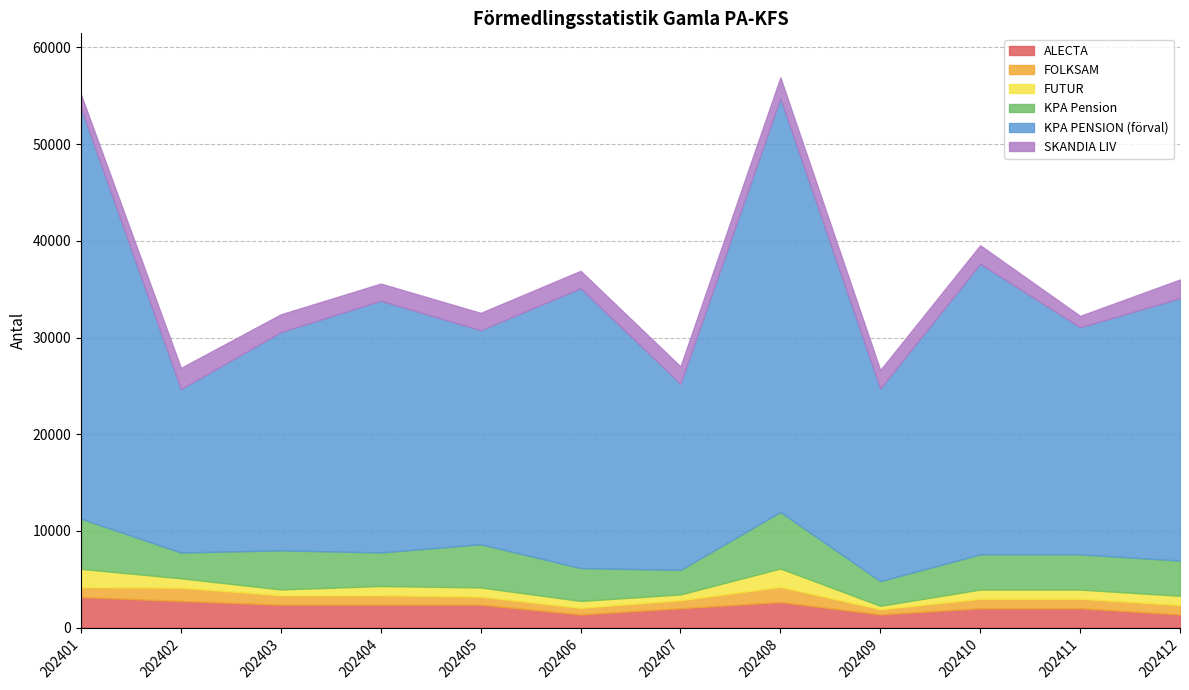

Reading left to right, what are all the values shown in this chart?

ALECTA: 202401=3158	202402=2756	202403=2371	202404=2371	202405=2371	202406=1362	202407=2003	202408=2644	202409=1362	202410=2003	202411=2003	202412=1362
FOLKSAM: 202401=1027	202402=1377	202403=978	202404=978	202405=830	202406=684	202407=830	202408=1568	202409=536	202410=978	202411=978	202412=978
FUTUR: 202401=1886	202402=965	202403=595	202404=950	202405=950	202406=710	202407=595	202408=1900	202409=355	202410=950	202411=950	202412=950
KPA Pension: 202401=5193	202402=2667	202403=4046	202404=3474	202405=4473	202406=3400	202407=2540	202408=5842	202409=2550	202410=3644	202411=3644	202412=3644
KPA PENSION (förval): 202401=42437	202402=16909	202403=22575	202404=26037	202405=22134	202406=28949	202407=19252	202408=42791	202409=19928	202410=30059	202411=23483	202412=27137
SKANDIA LIV: 202401=1422	202402=2189	202403=1837	202404=1769	202405=1793	202406=1793	202407=1793	202408=2165	202409=1908	202410=1908	202411=1181	202412=1932